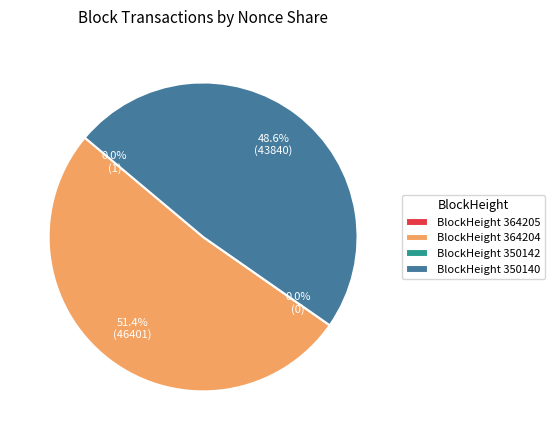

Is 350140 the majority of the pie?

No